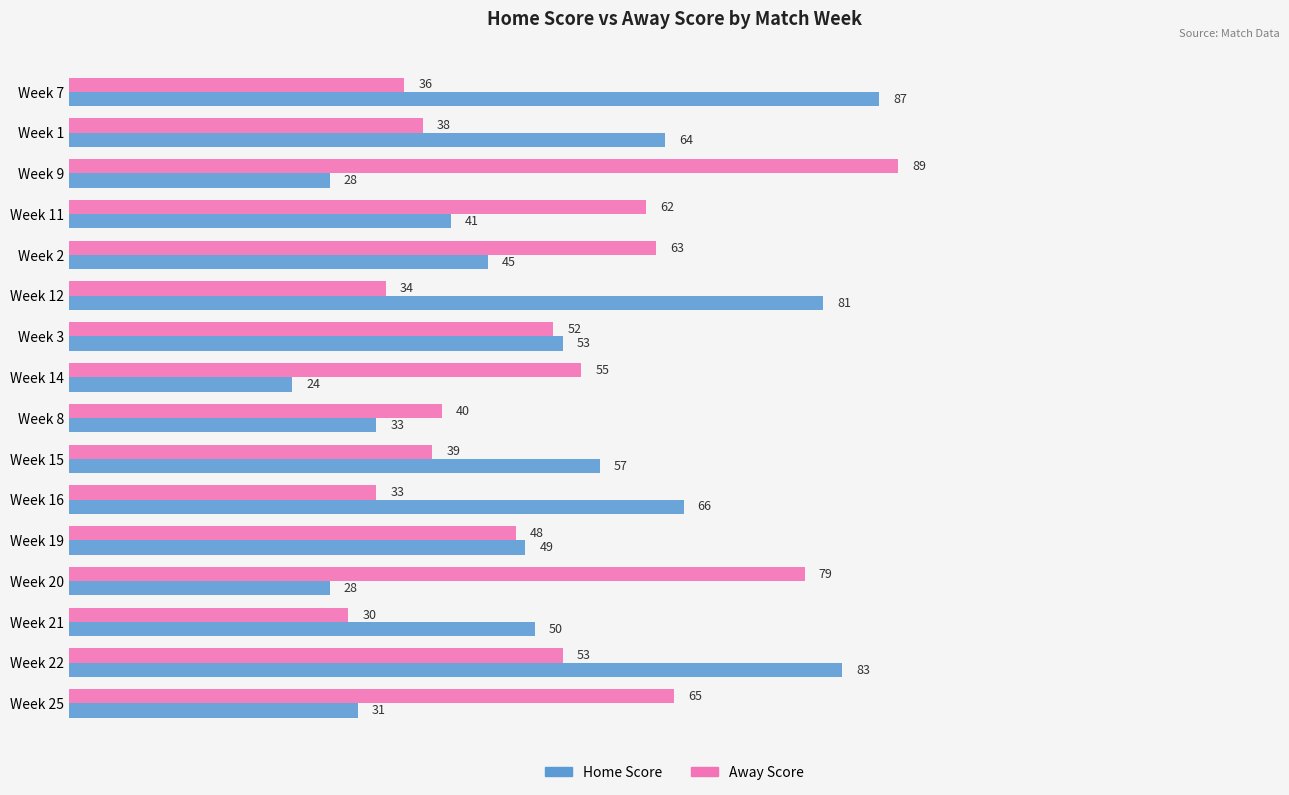

List the series in order of their peak value, lowest first.

Home Score, Away Score